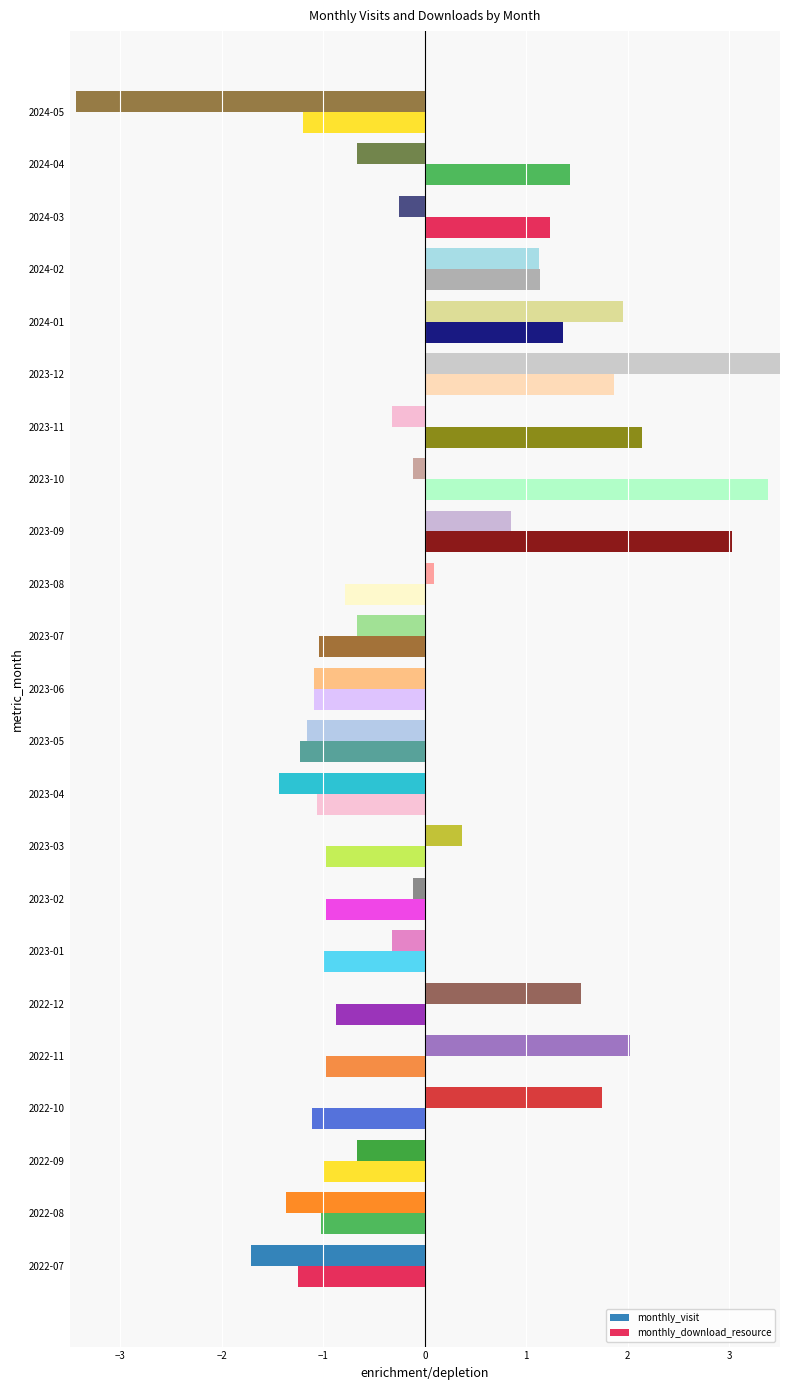

Reading left to right, extract all data points from this chart.

monthly_visit: -1.7	-1.4	-0.7	1.7	2.0	1.5	-0.3	-0.1	0.4	-1.4	-1.2	-1.1	-0.7	0.1	0.8	-0.1	-0.3	3.7	2.0	1.1	-0.3	-0.7	-3.4
monthly_download_resource: -1.3	-1.0	-1.0	-1.1	-1.0	-0.9	-1.0	-1.0	-1.0	-1.1	-1.2	-1.1	-1.0	-0.8	3.0	3.4	2.1	1.9	1.4	1.1	1.2	1.4	-1.2